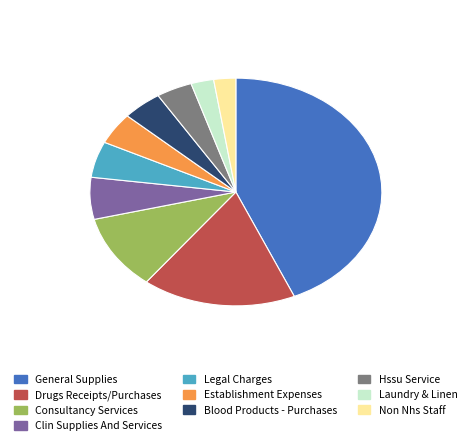

True or false: Clin Supplies And Services accounts for 6% of the total.

True